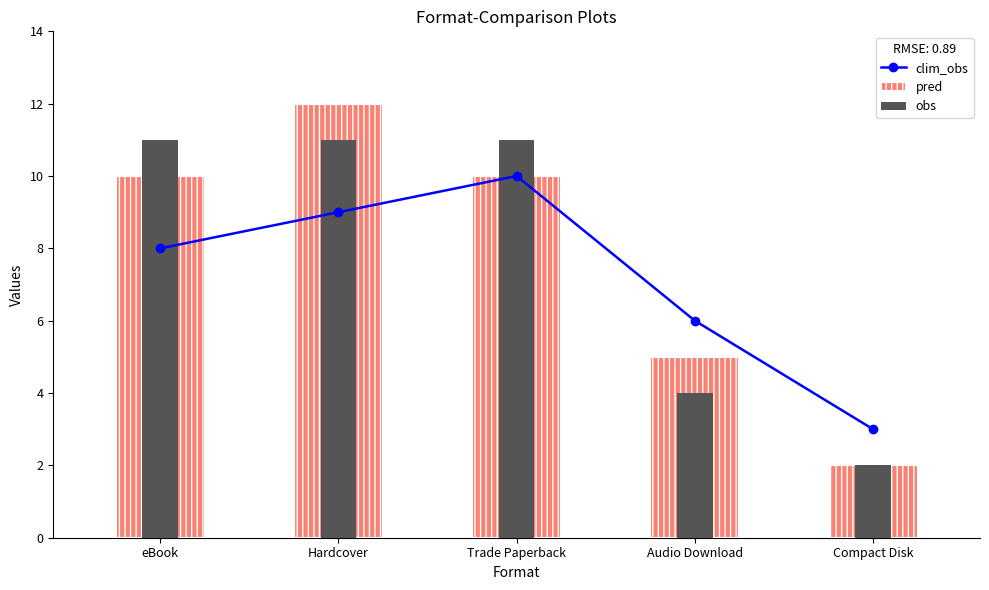

The value of pred at Compact Disk is 0. True or false?

False